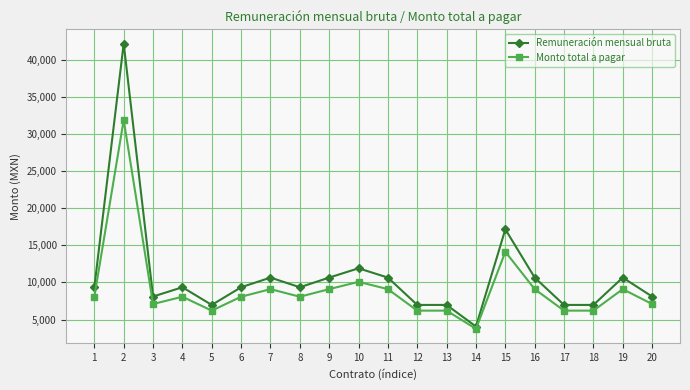

Read the Monto total a pagar value at 12.

6201.4